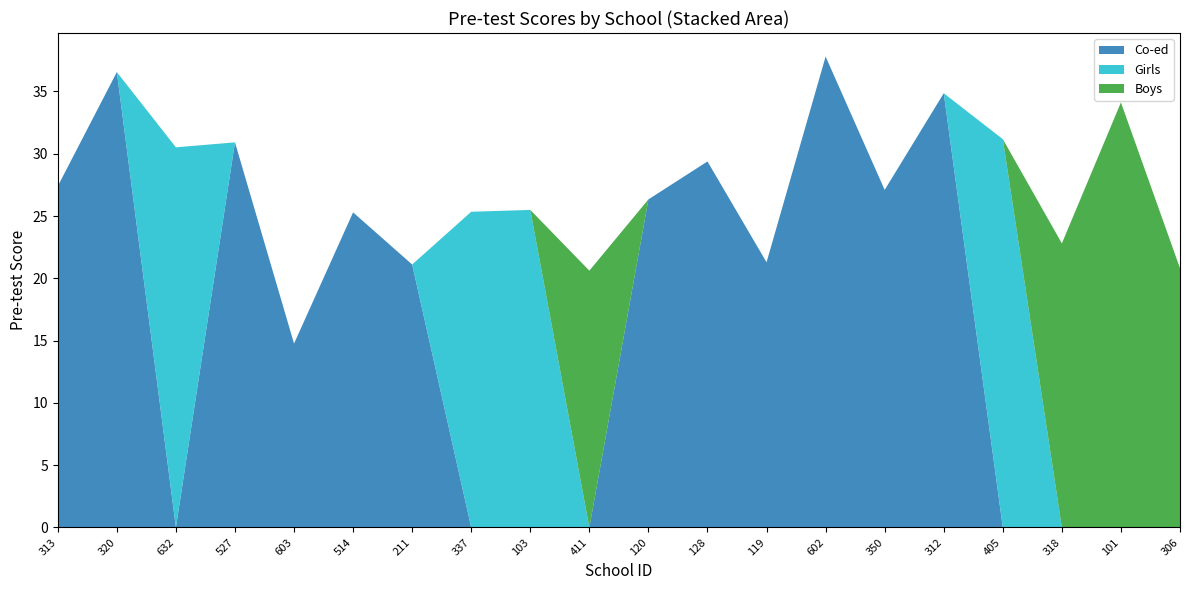

Reading left to right, list all the values displayed in this chart.

Co-ed: 313=27.4	320=36.6	632=0.0	527=30.9	603=14.8	514=25.3	211=21.1	337=0.0	103=0.0	411=0.0	120=26.3	128=29.4	119=21.3	602=37.8	350=27.1	312=34.9	405=0.0	318=0.0	101=0.0	306=0.0
Girls: 313=0.0	320=0.0	632=30.5	527=0.0	603=0.0	514=0.0	211=0.0	337=25.3	103=25.5	411=0.0	120=0.0	128=0.0	119=0.0	602=0.0	350=0.0	312=0.0	405=31.2	318=0.0	101=0.0	306=0.0
Boys: 313=0.0	320=0.0	632=0.0	527=0.0	603=0.0	514=0.0	211=0.0	337=0.0	103=0.0	411=20.6	120=0.0	128=0.0	119=0.0	602=0.0	350=0.0	312=0.0	405=0.0	318=22.8	101=34.1	306=20.8